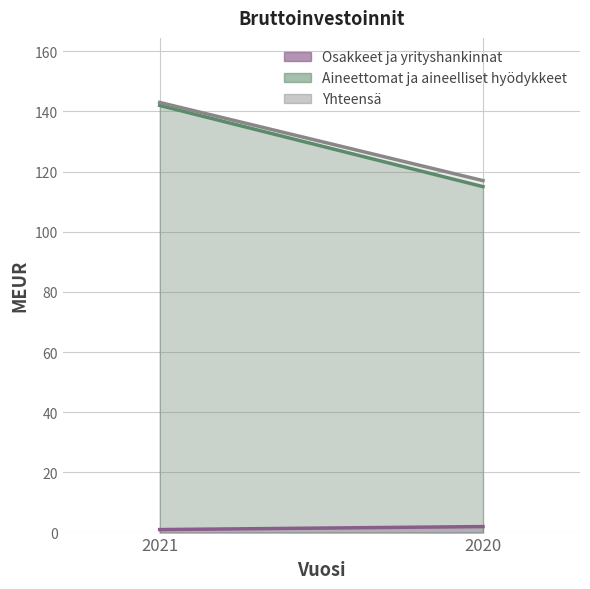

What is the average value of the Yhteensä series?

130